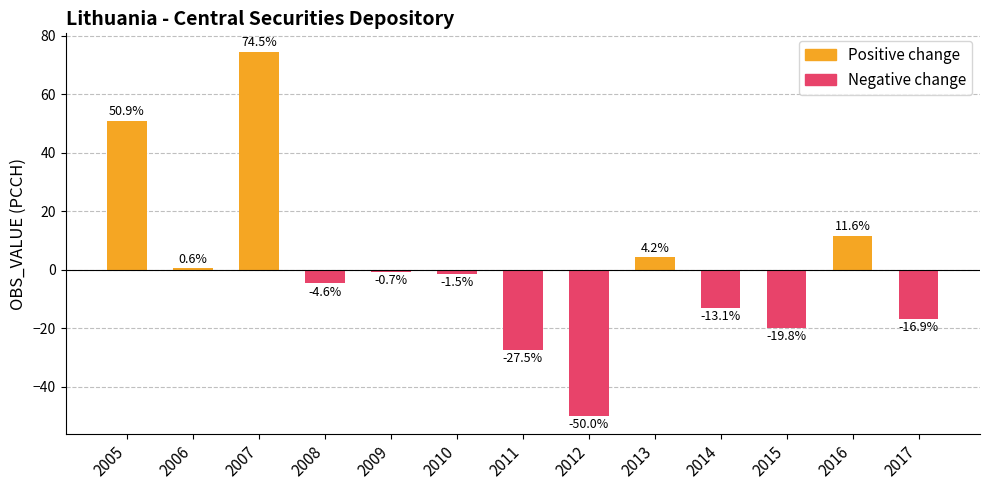

List the series in order of their peak value, lowest first.

Negative change, Positive change